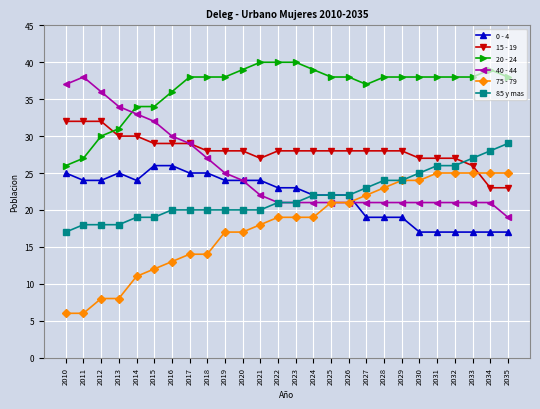

Count the number of data series in this chart.

6